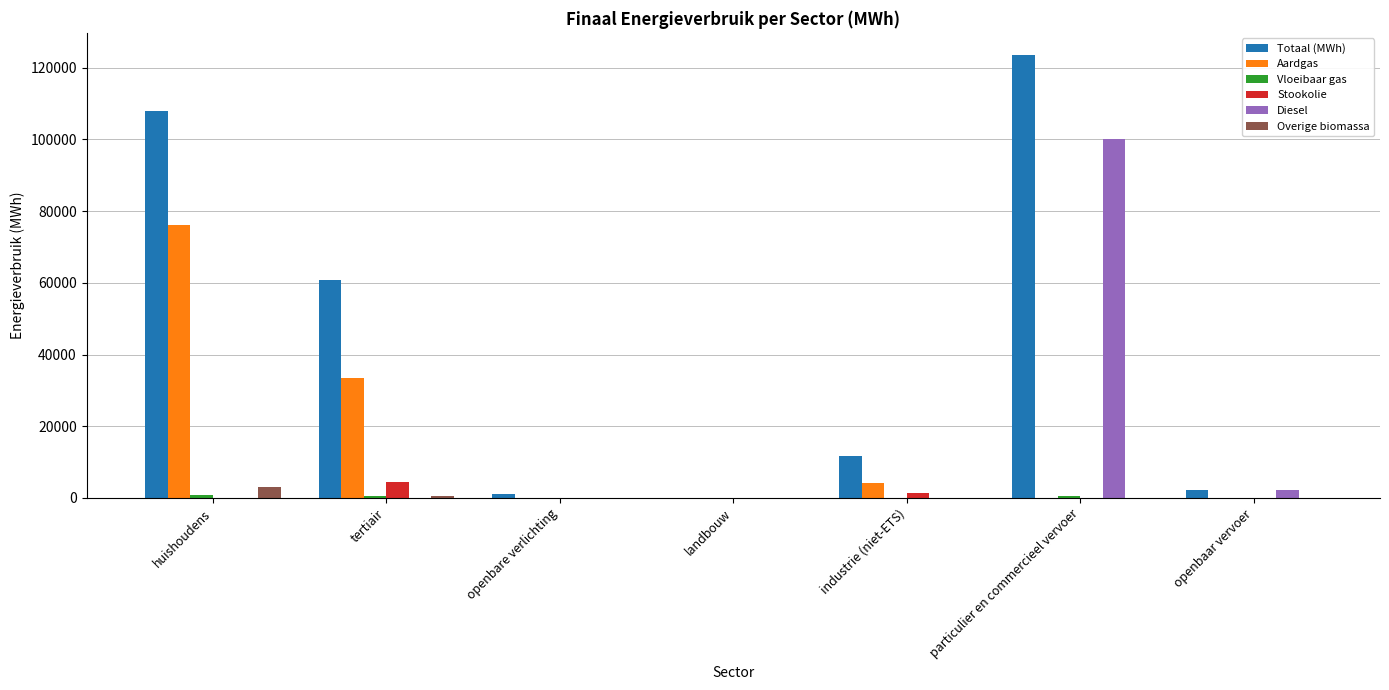

How many data points in Stookolie are above 0?

3